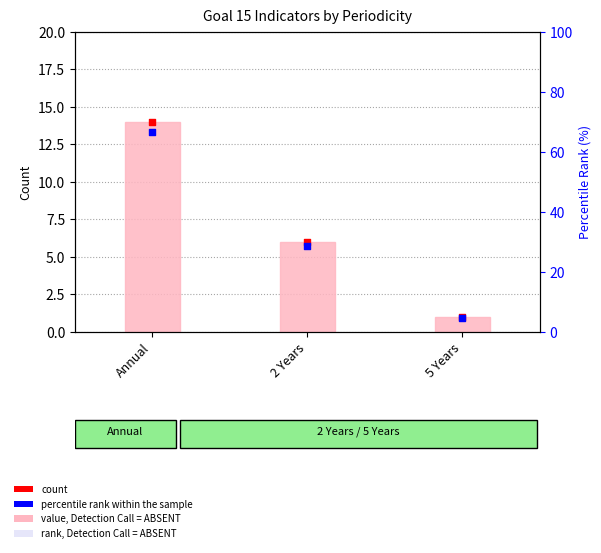

At which category is the sum across all series the highest?

Annual